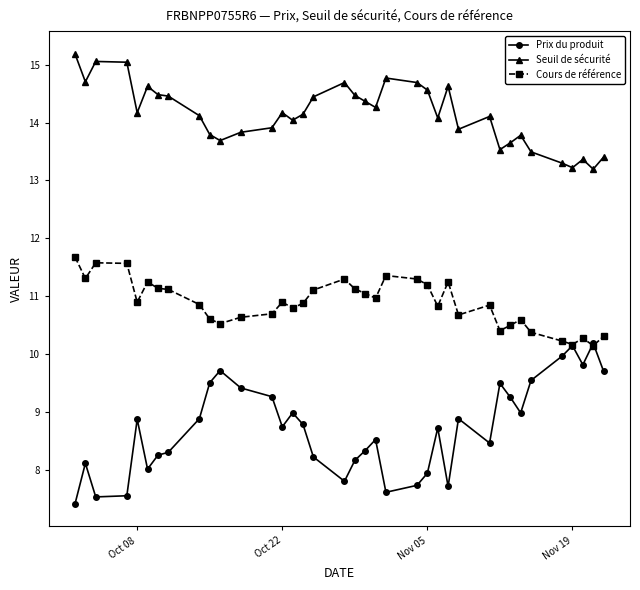

True or false: Seuil de sécurité has more than 1 points higher than both neighbors.

True